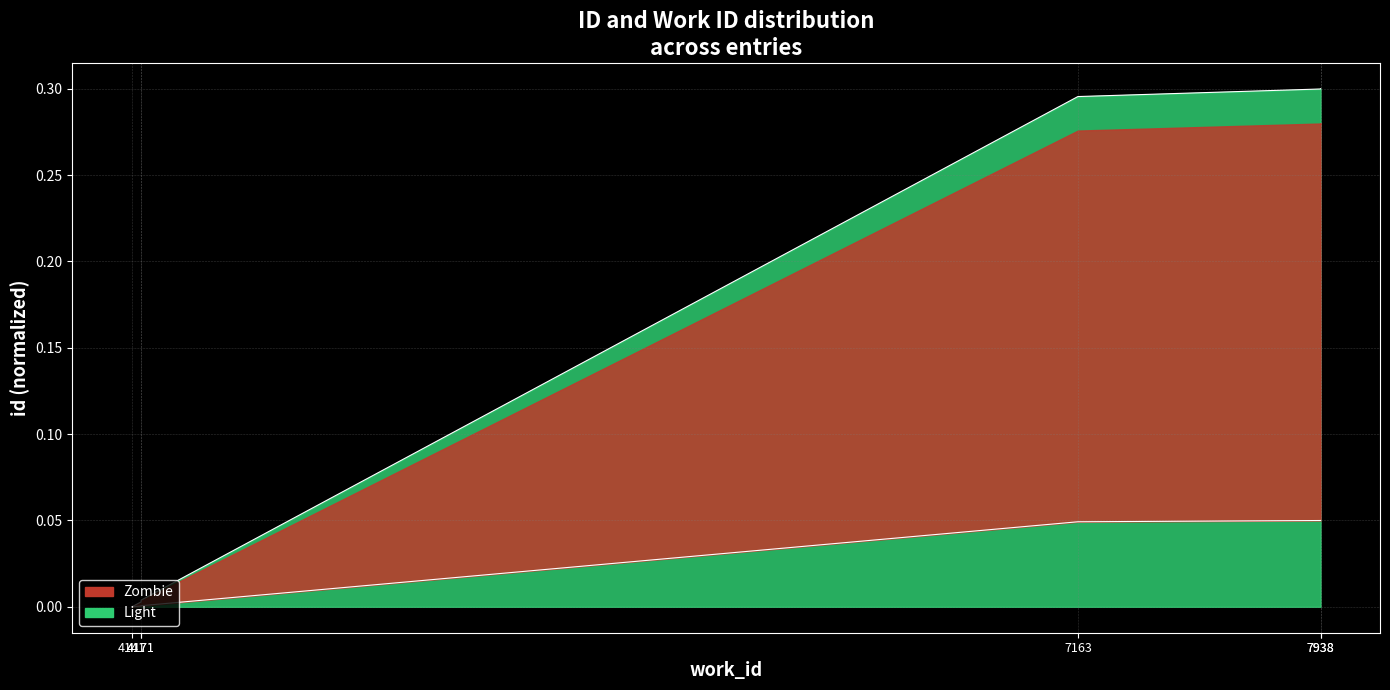

What is the difference between the maximum and minimum values?

0.3